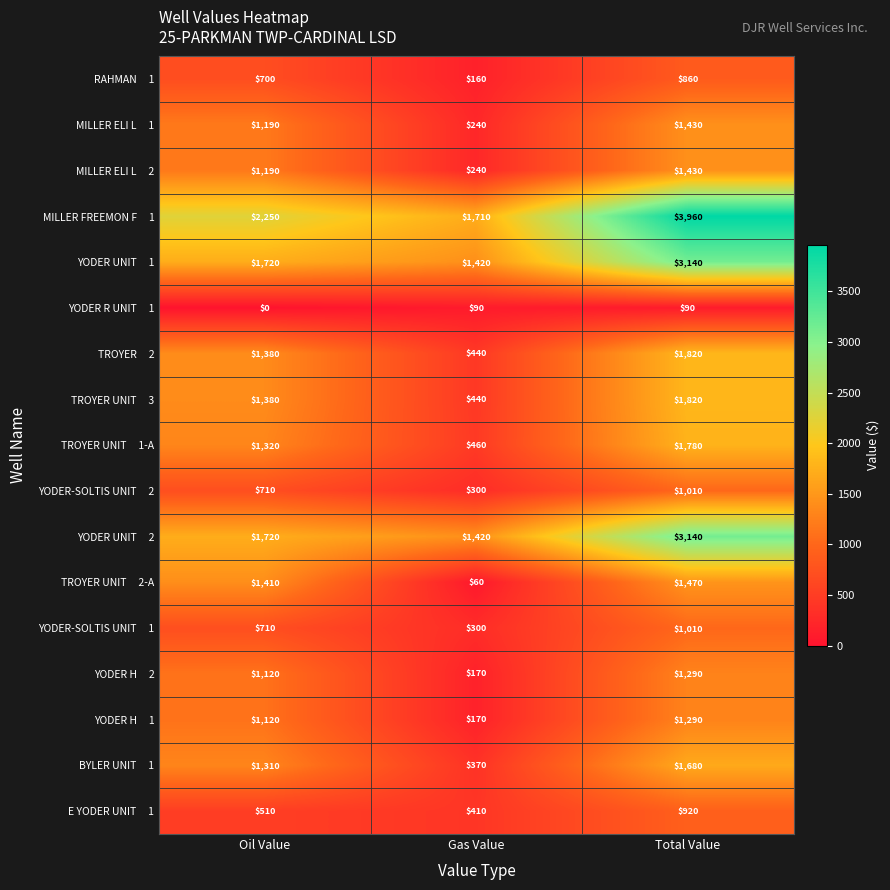

What is the spread (max minus min) of values at Total Value?

3870